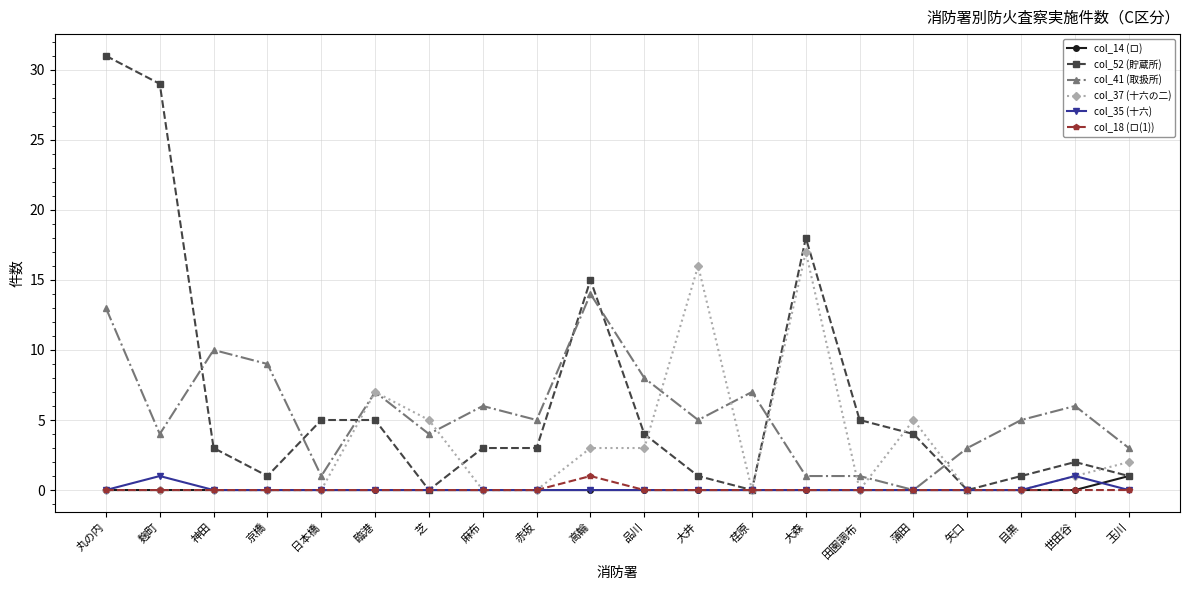

At which category is the sum across all series the highest?

丸の内